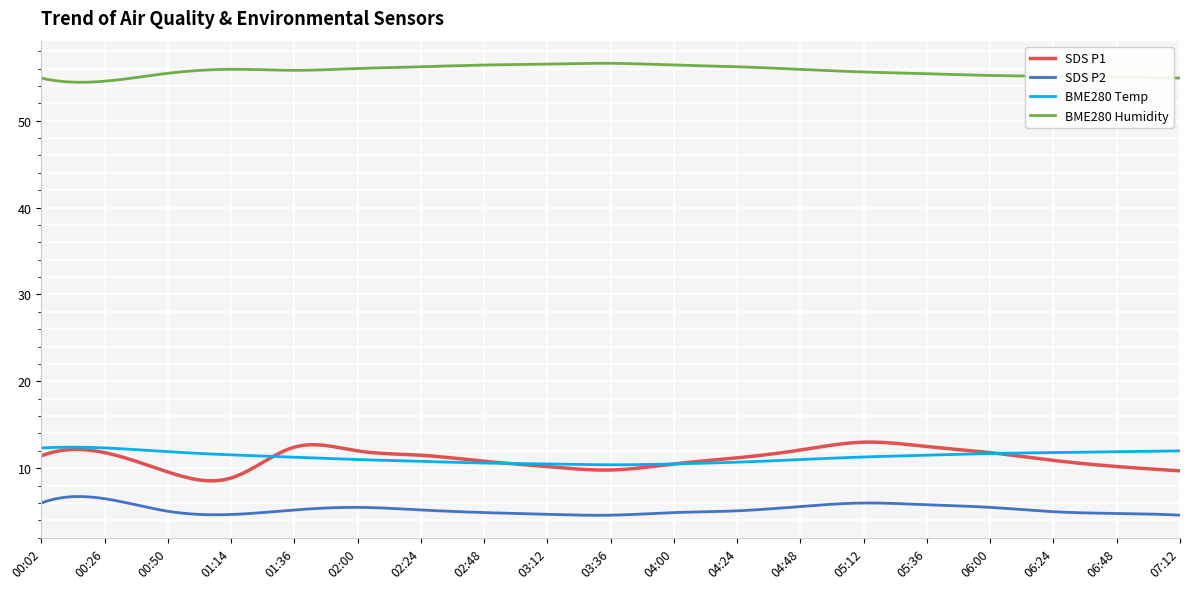

What is the maximum value shown in the chart?

56.6